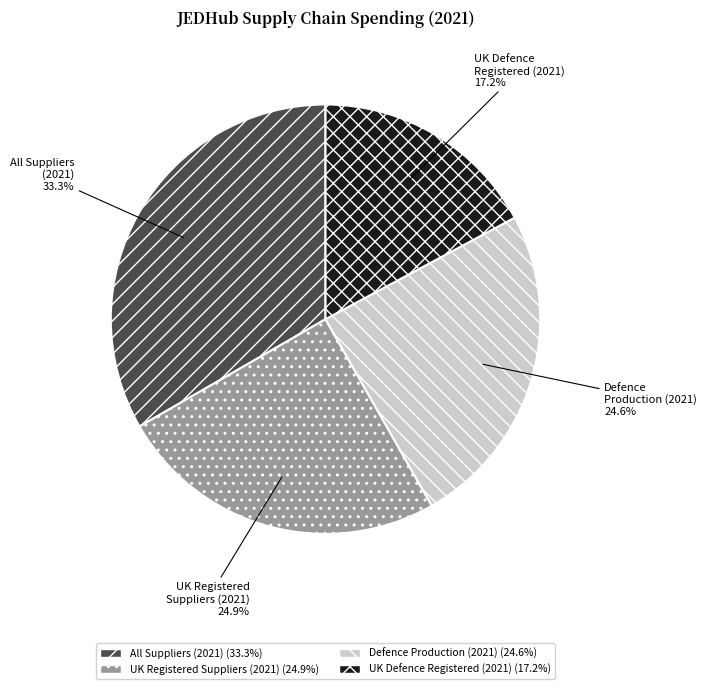

Which slice is the largest?

All Suppliers (2021)